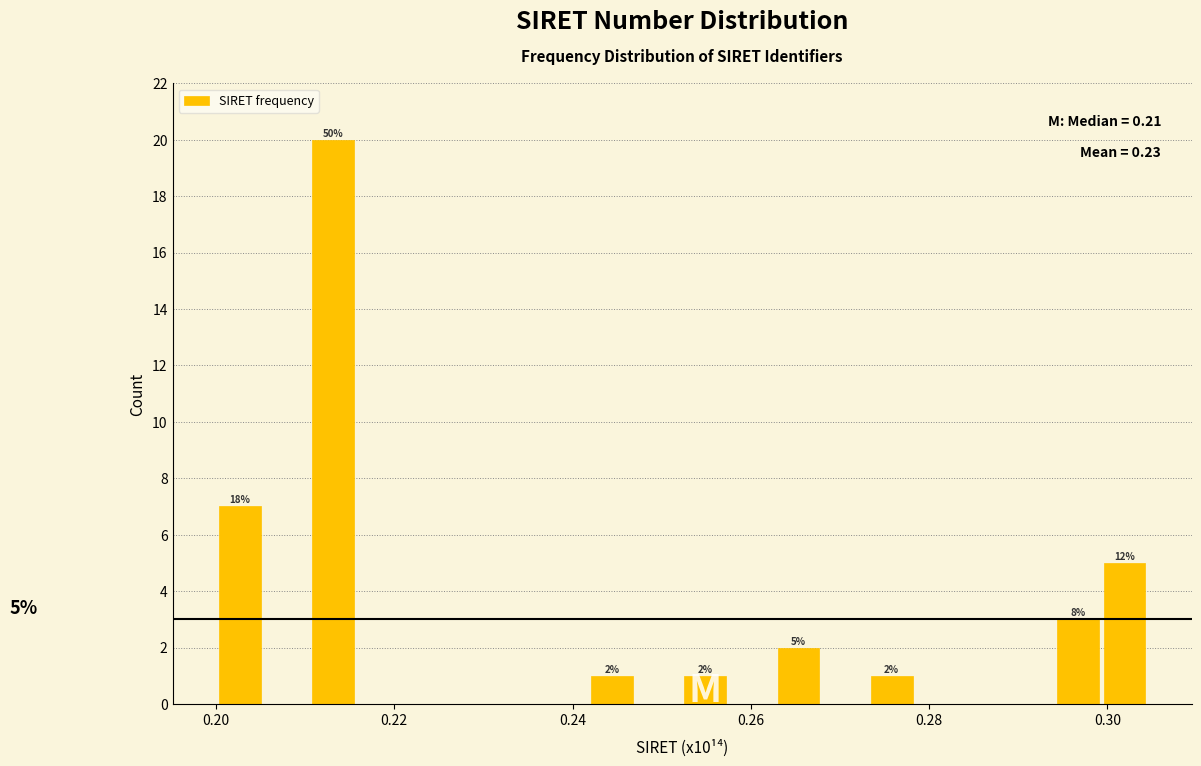

Read against the x-axis, roughly where is the centre of the tallest bar?

0.214